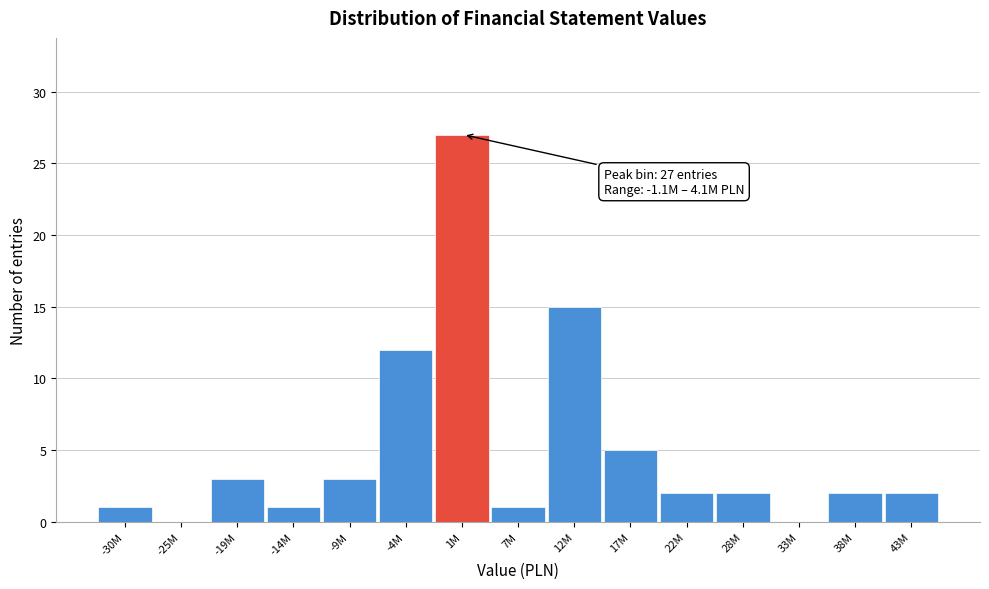

Reading left to right, extract all data points from this chart.

-30M=1	-25M=0	-19M=3	-14M=1	-9M=3	-4M=12	1M=27	7M=1	12M=15	17M=5	22M=2	28M=2	33M=0	38M=2	43M=2